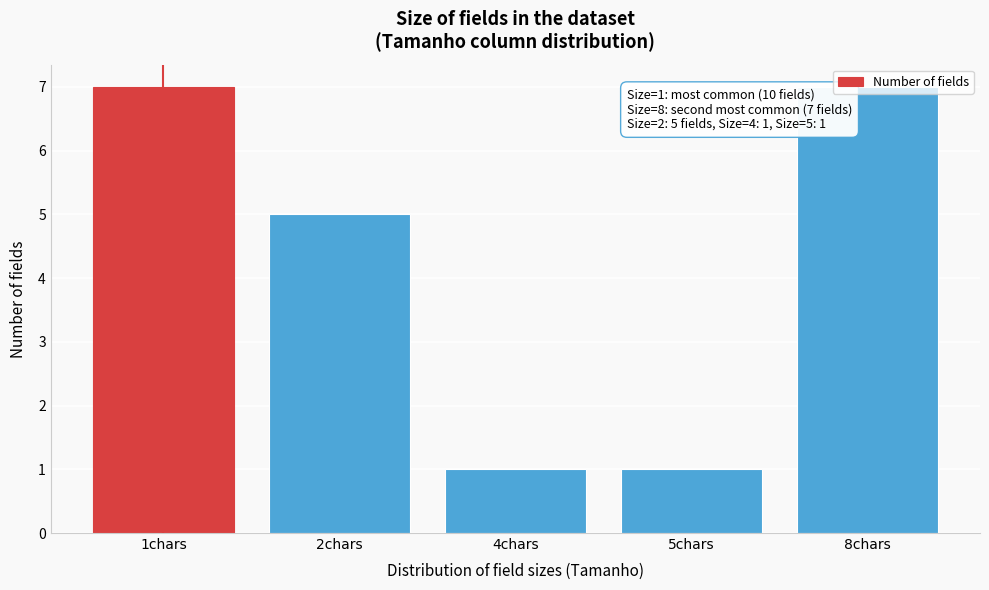

Which has a higher value, 4chars or 1chars?

1chars